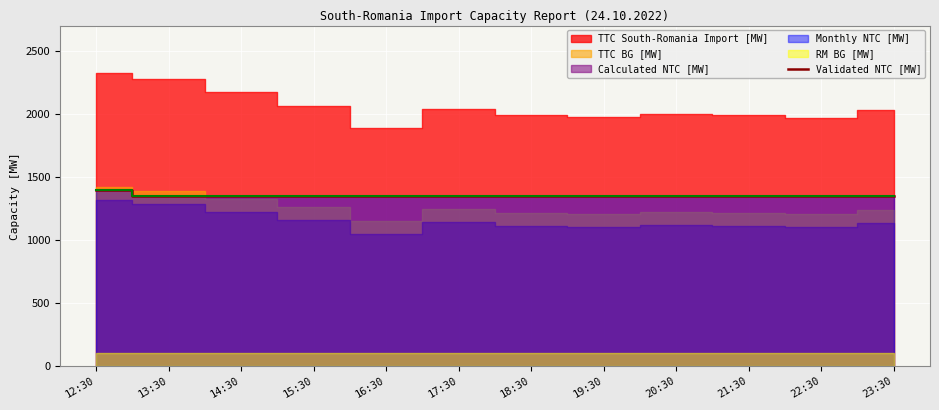

True or false: the data shows 1393 at 12:30.

True